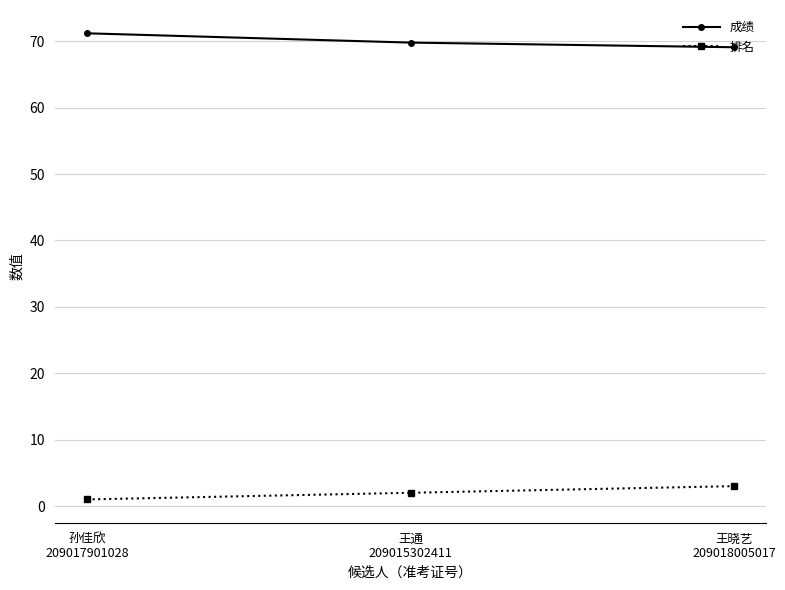

What is the sum of all 排名 values?

6.0